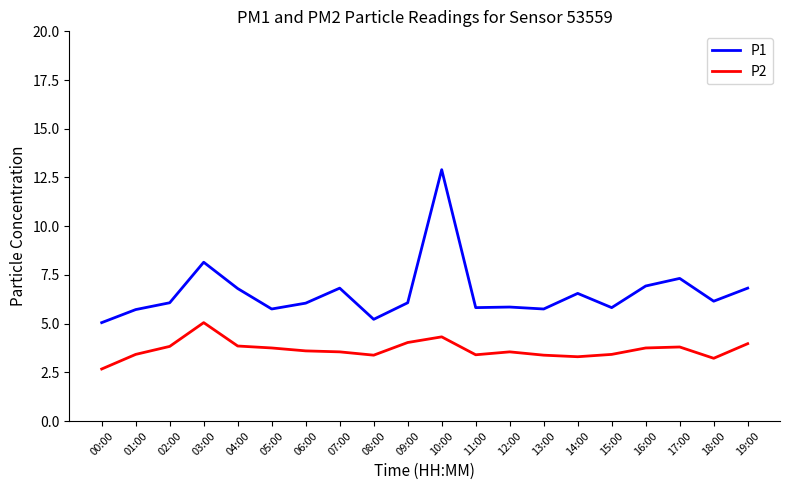

True or false: P1 and P2 intersect in this chart.

False